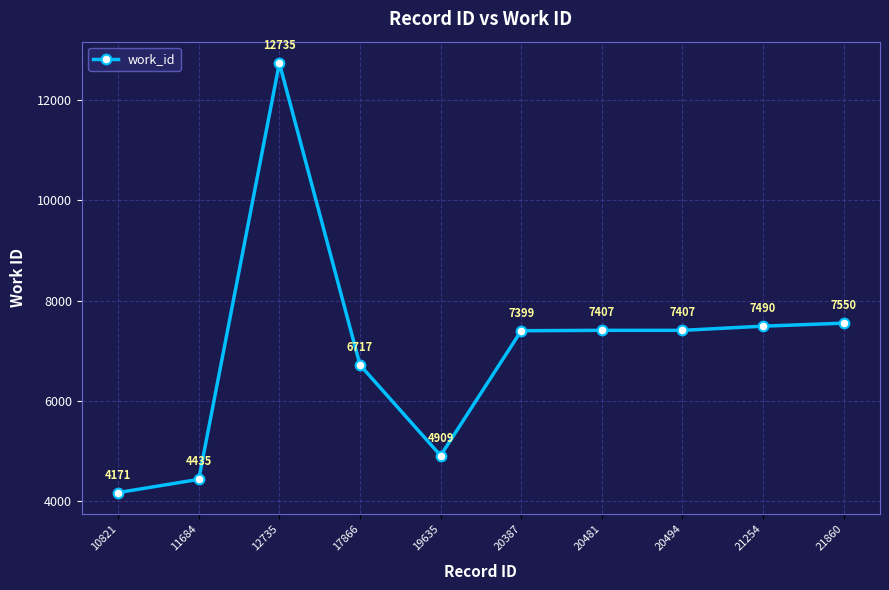

How many values are below 7407?

5